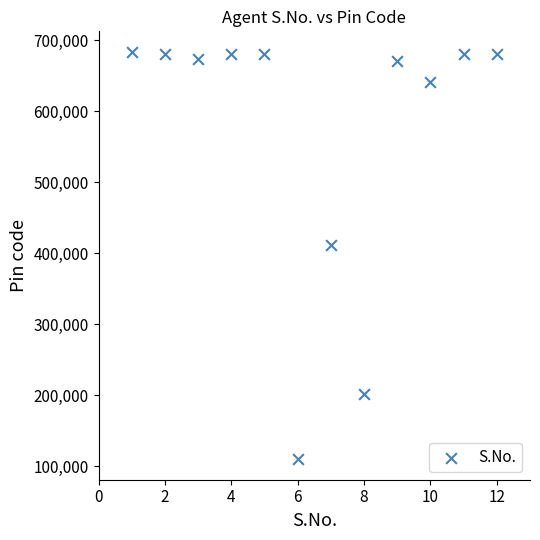

What Y value in the scatter plot is closest to 396812?

411040